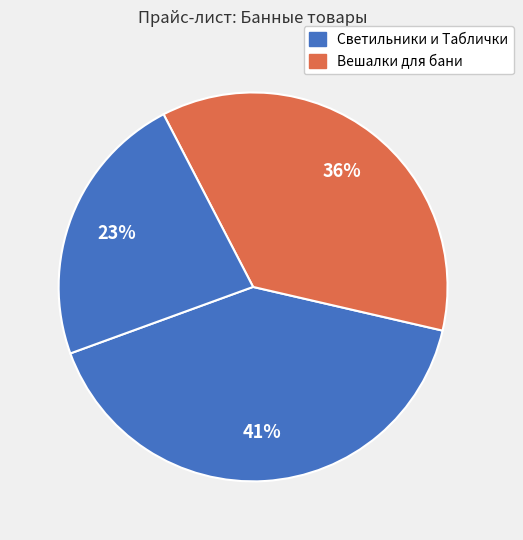

Count the number of slices in the pie.

3